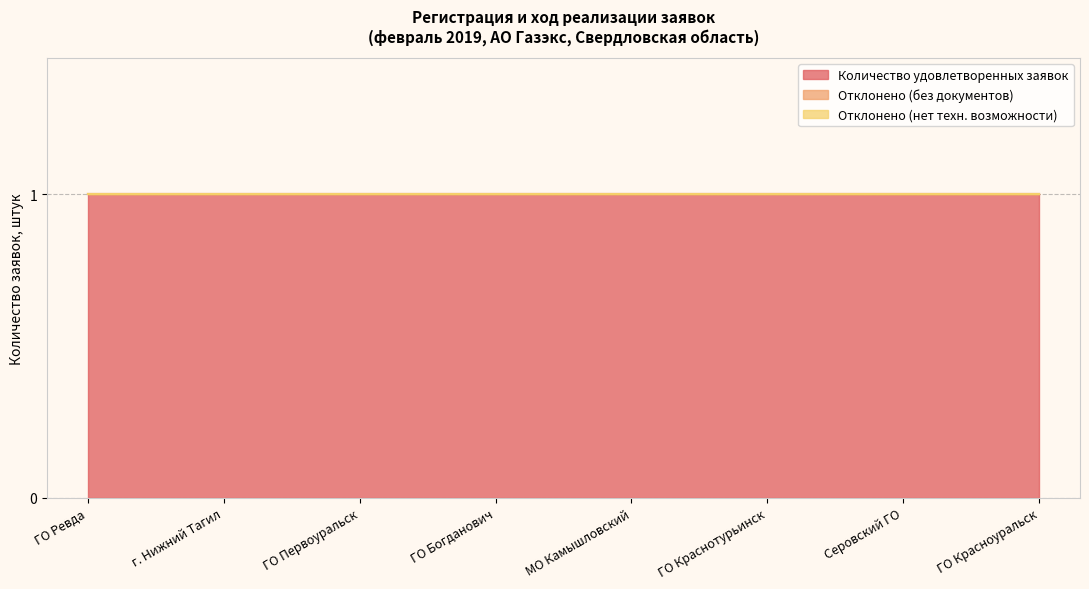

What are all the series names shown in the legend?

Количество удовлетворенных заявок, Отклонено (без документов), Отклонено (нет техн. возможности)